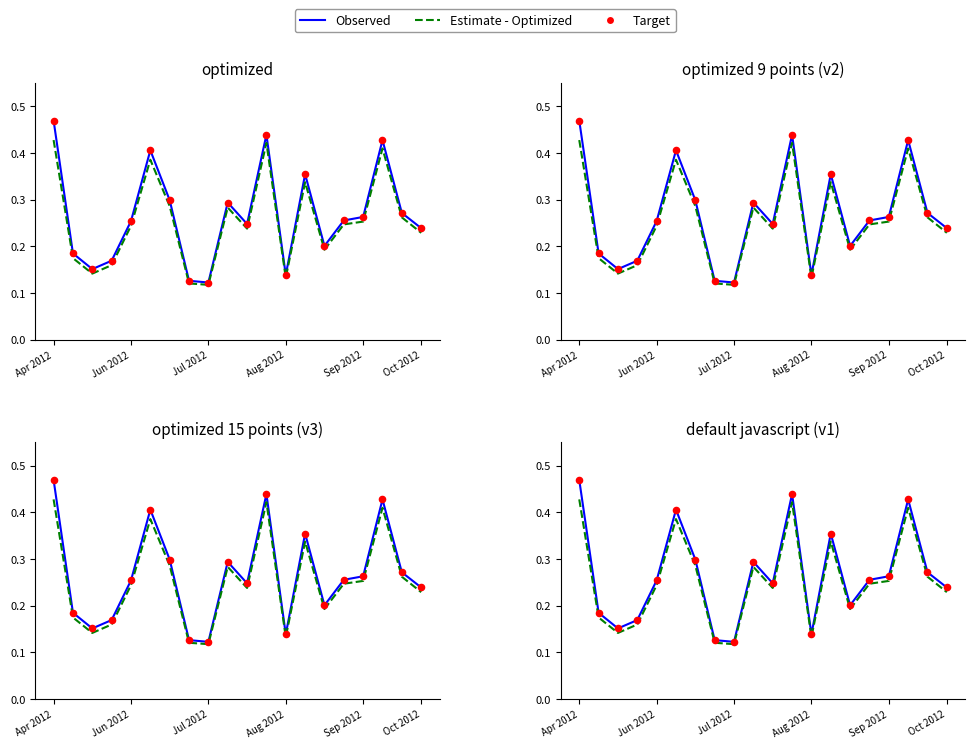

Is the value of Estimate - Optimized at 12 greater than the value of Target at 13?

No